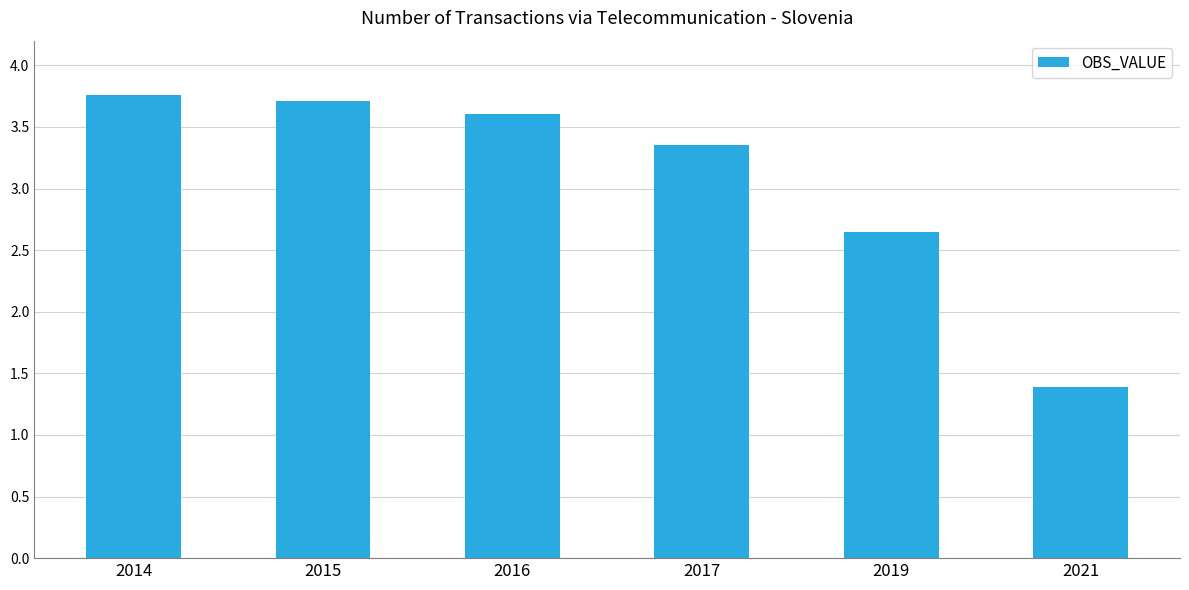

What is the sum of all values?

18.5